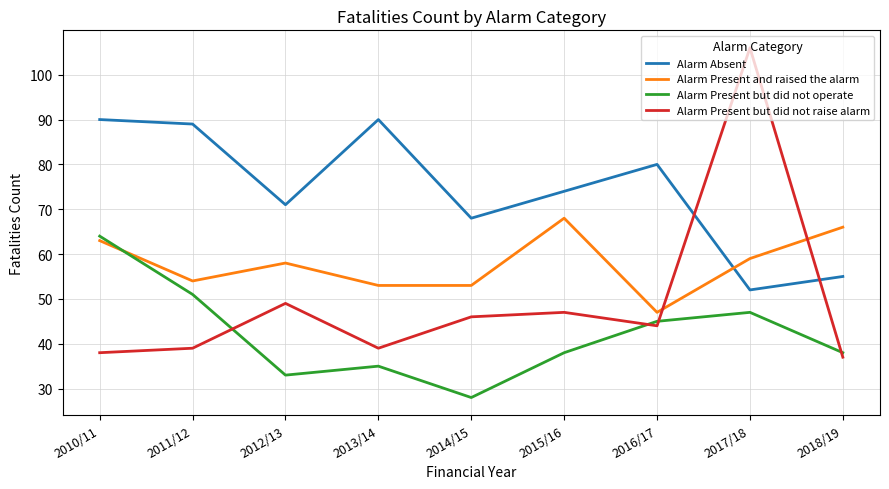

How many interior local valleys does the Alarm Present but did not raise alarm series have?

2